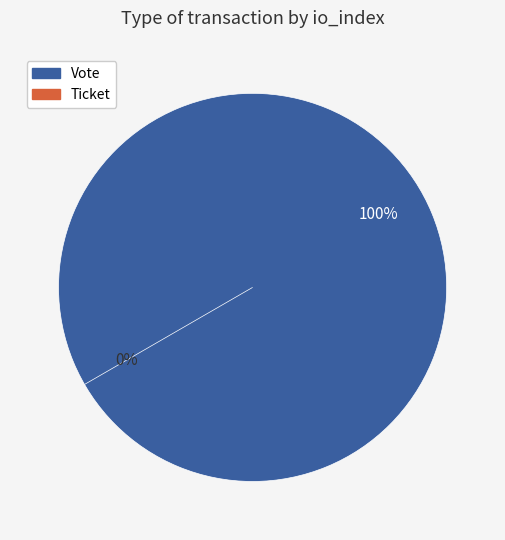

How many segments does this pie chart have?

2